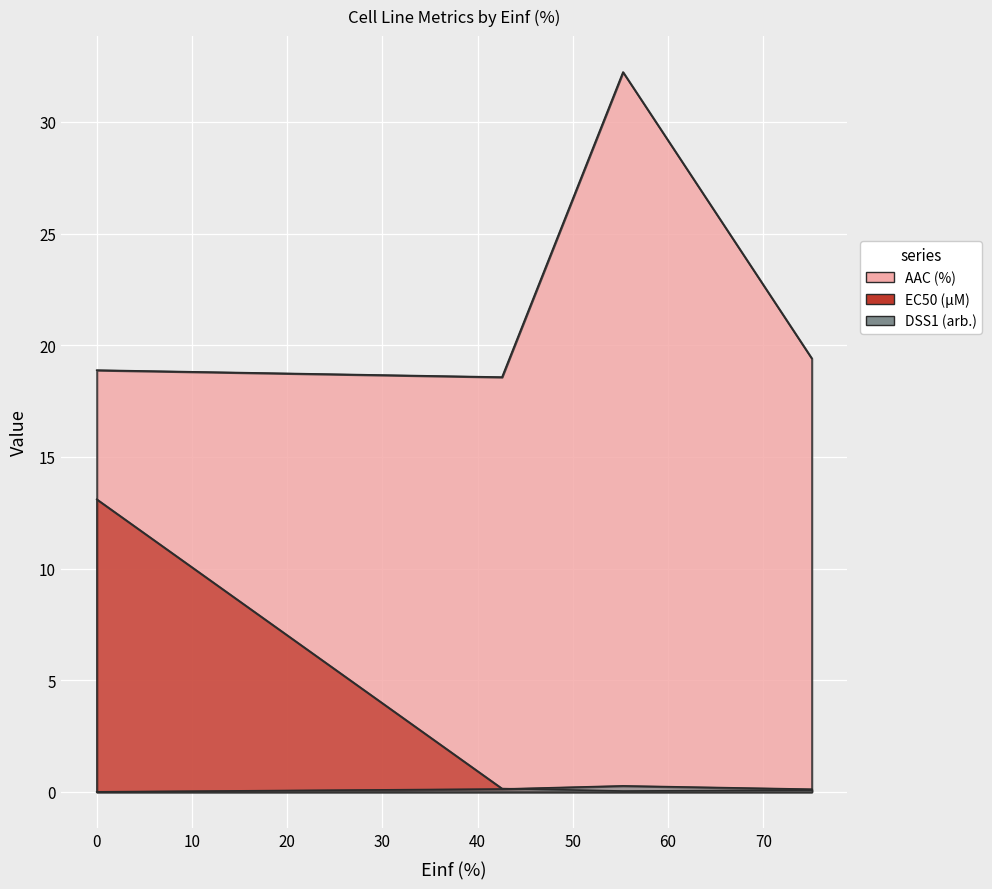

How many lines are shown in the chart?

3